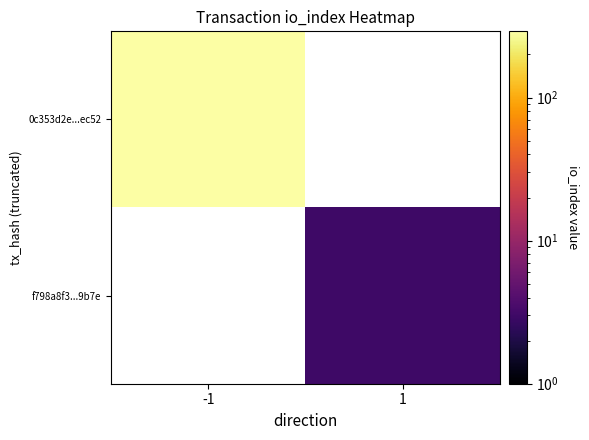

True or false: f798a8f3...9b7e has a value of 4.9 at 1.

False